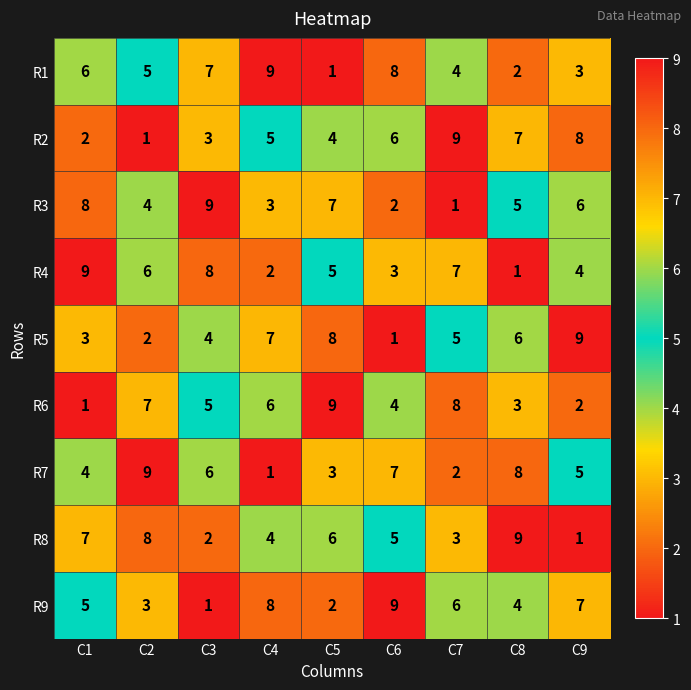

Is it true that R4 equals 8 at C3?

True